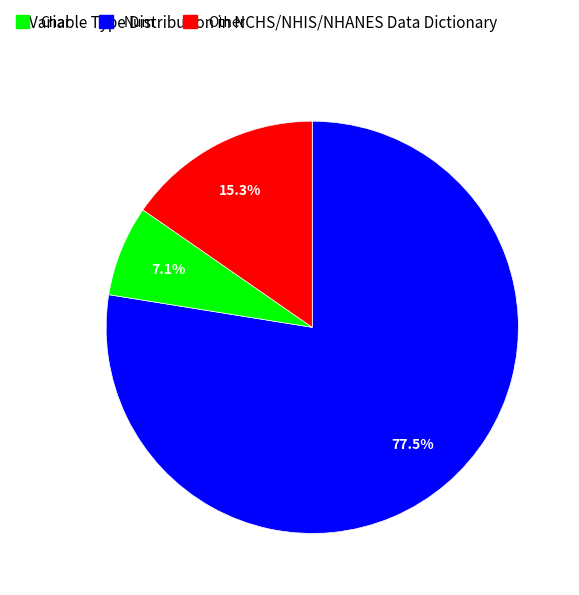

Count the number of slices in the pie.

3